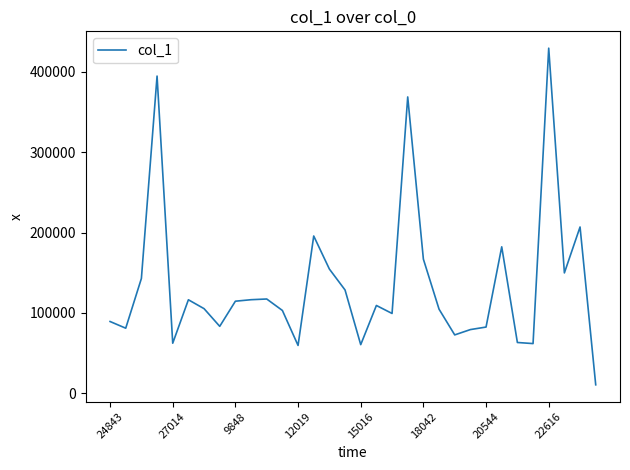

What is the difference between the maximum and minimum values?

418426